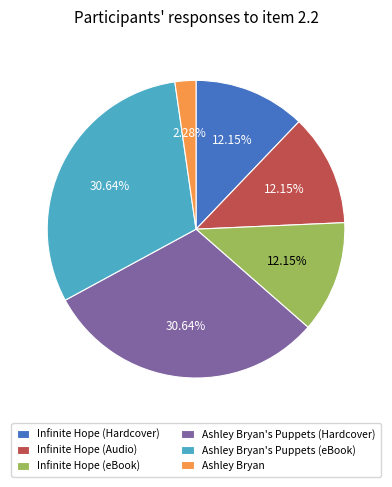

Does Infinite Hope (Audio) account for over 50% of the chart?

No